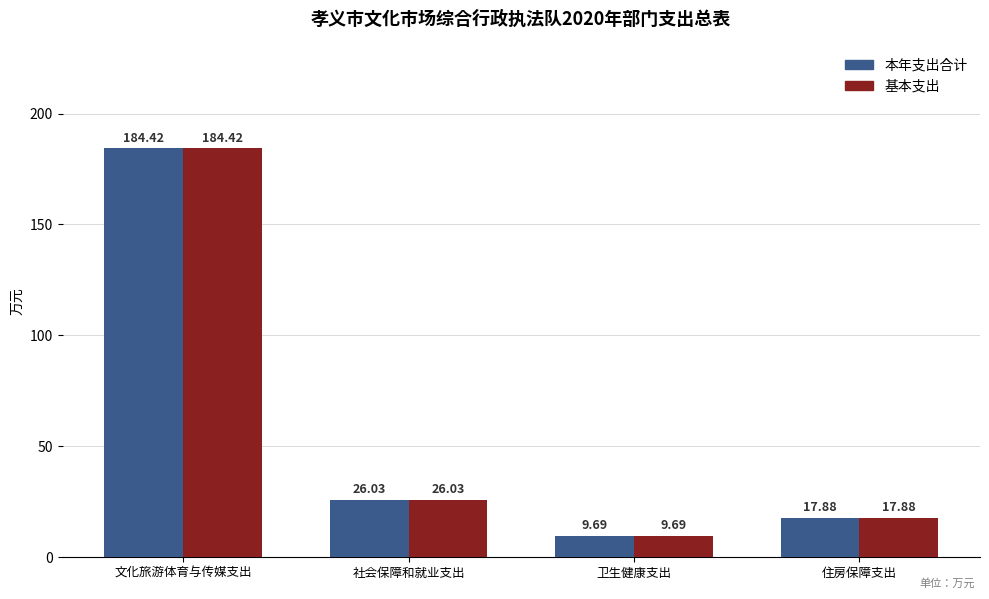

Which category has the highest value in the 基本支出 series?

文化旅游体育与传媒支出